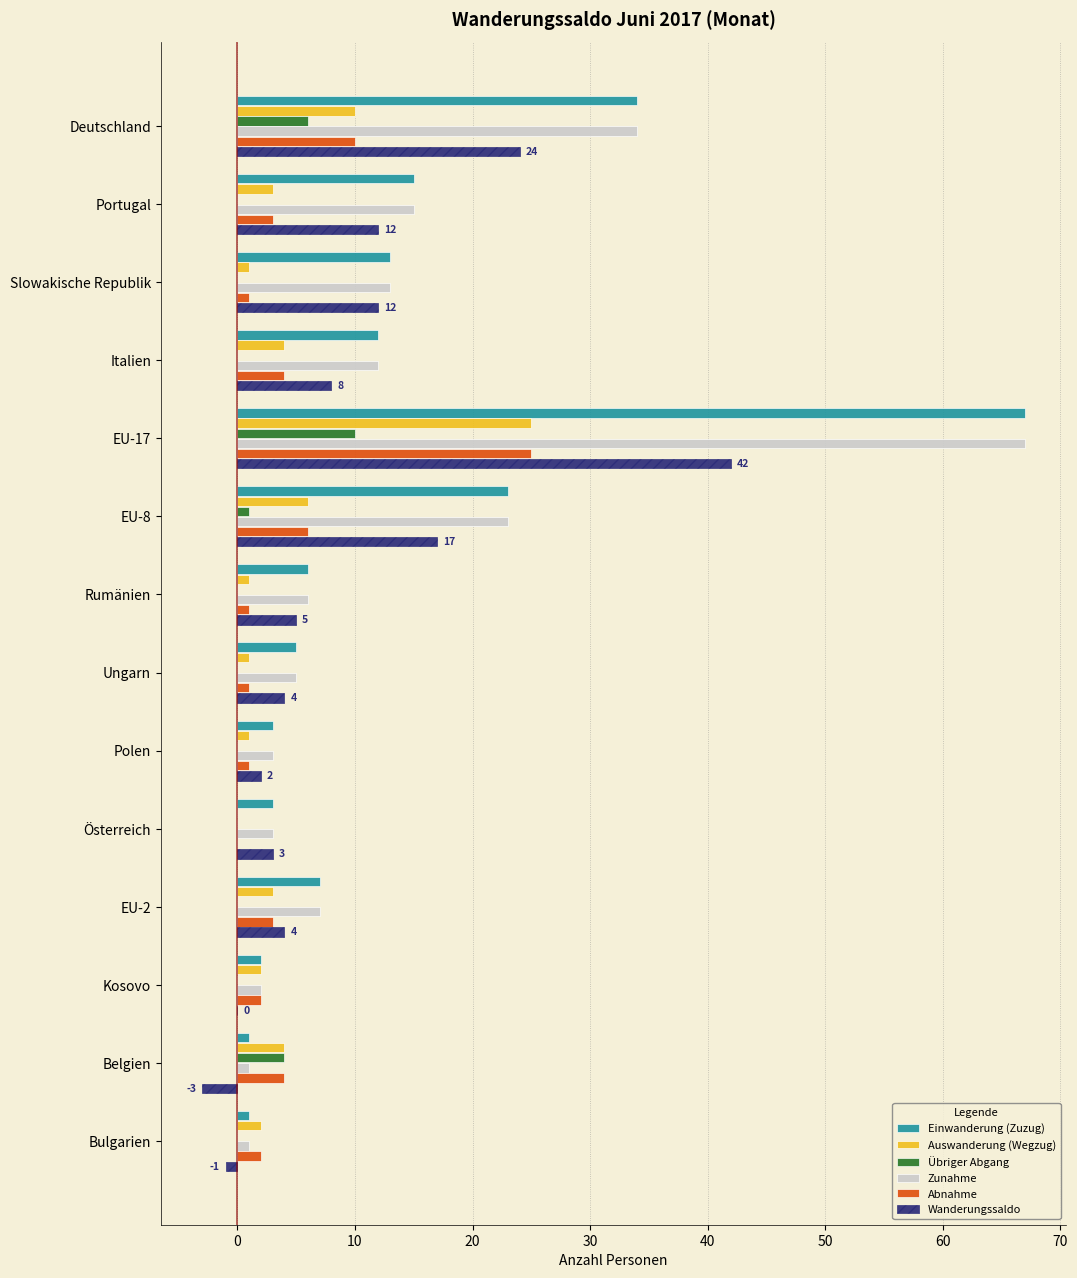

What is the greatest value displayed?

67